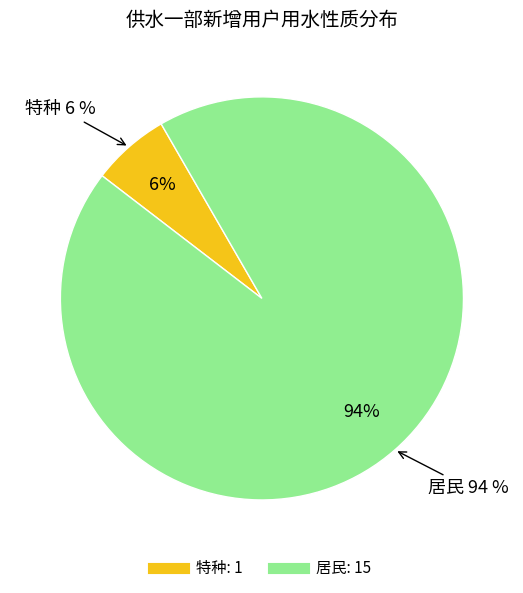

Which slice is the largest?

居民